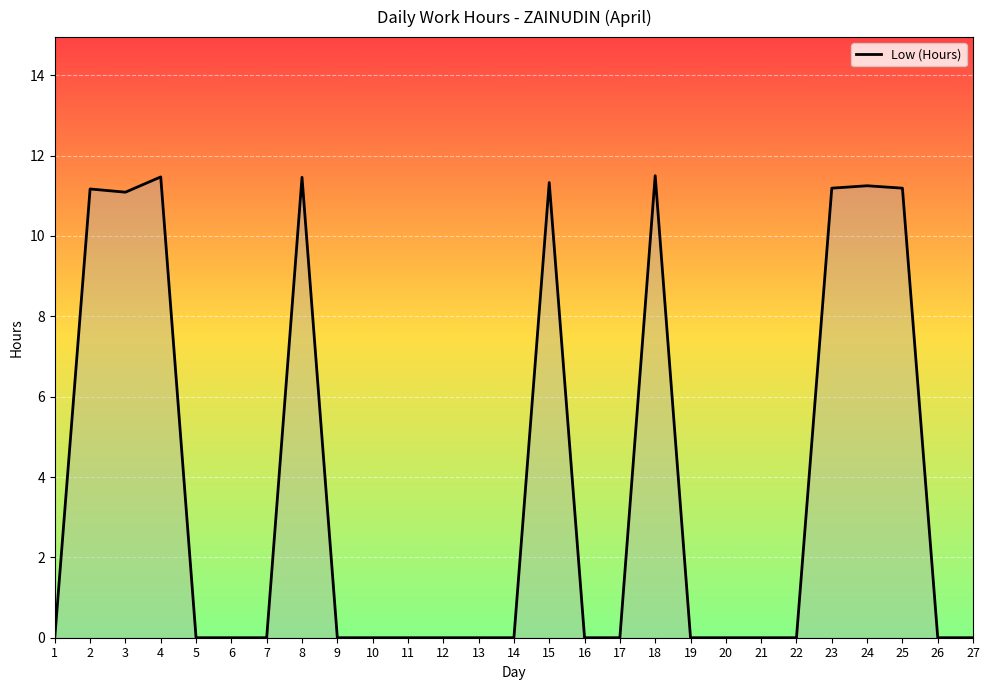

Count the number of data series in this chart.

1